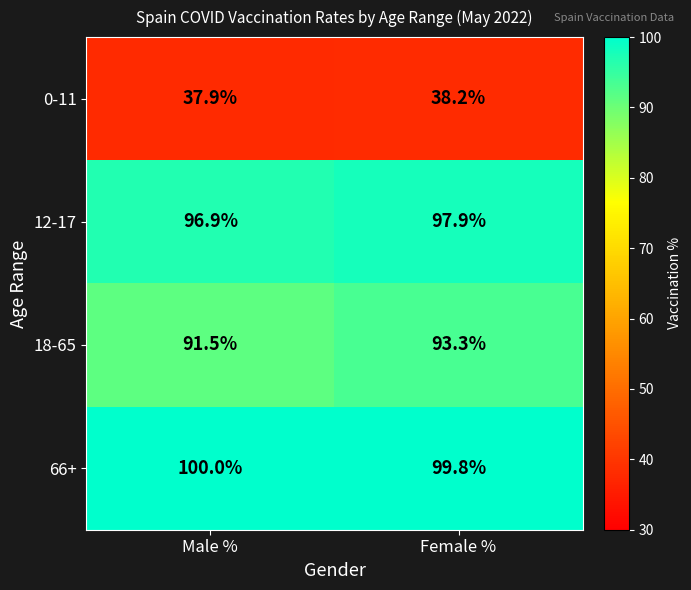

At which category is the sum across all series the highest?

Female %